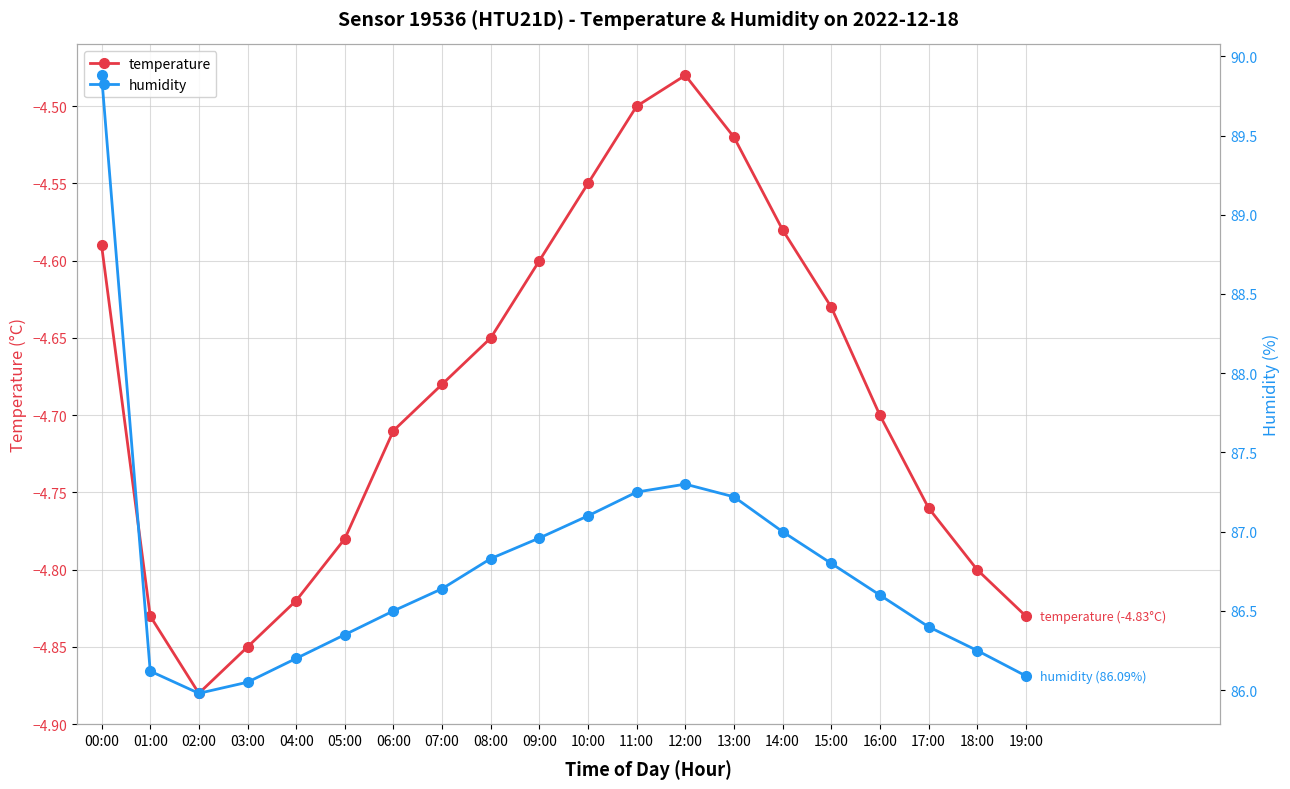

True or false: temperature has a value of -4.8 at 01:00.

True